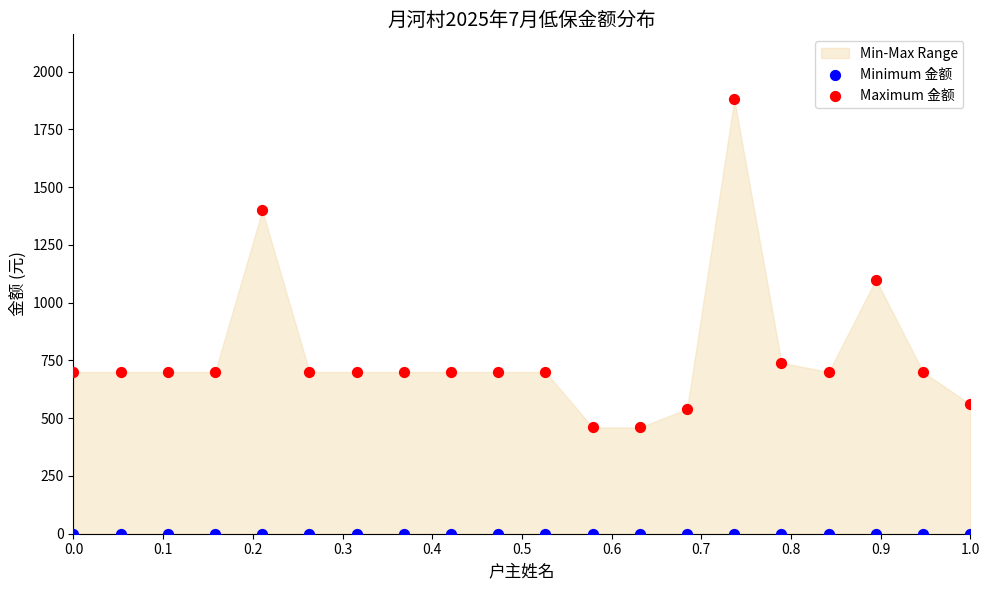

In the Maximum 金额 series, what Y value is closest to 1170?

1100